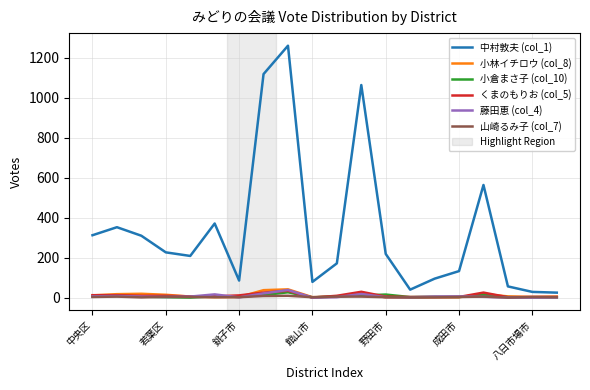

Which series has the widest spread of values?

中村敦夫 (col_1)